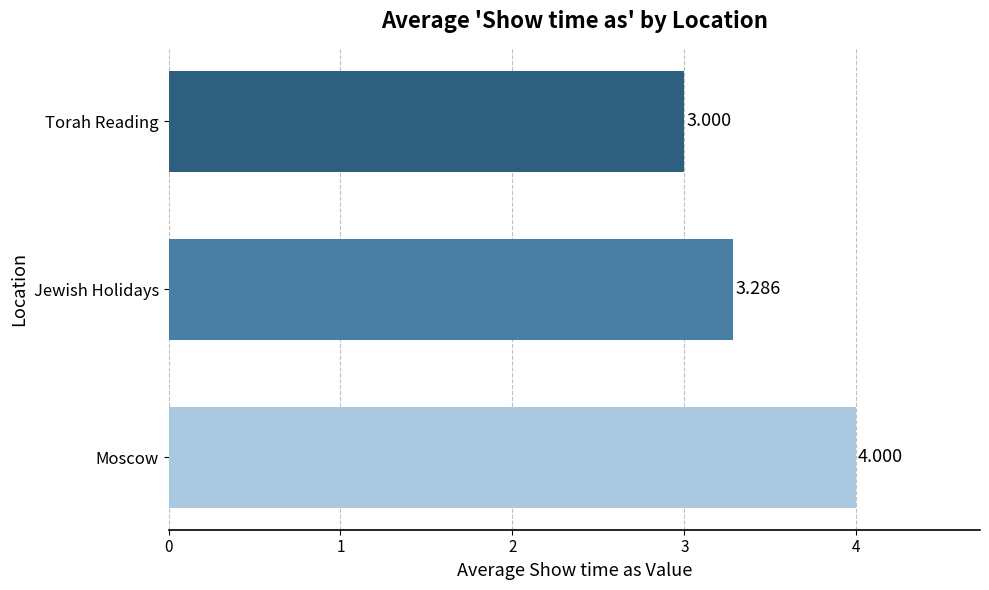

Where is the data nearest to the value 3?

Torah Reading